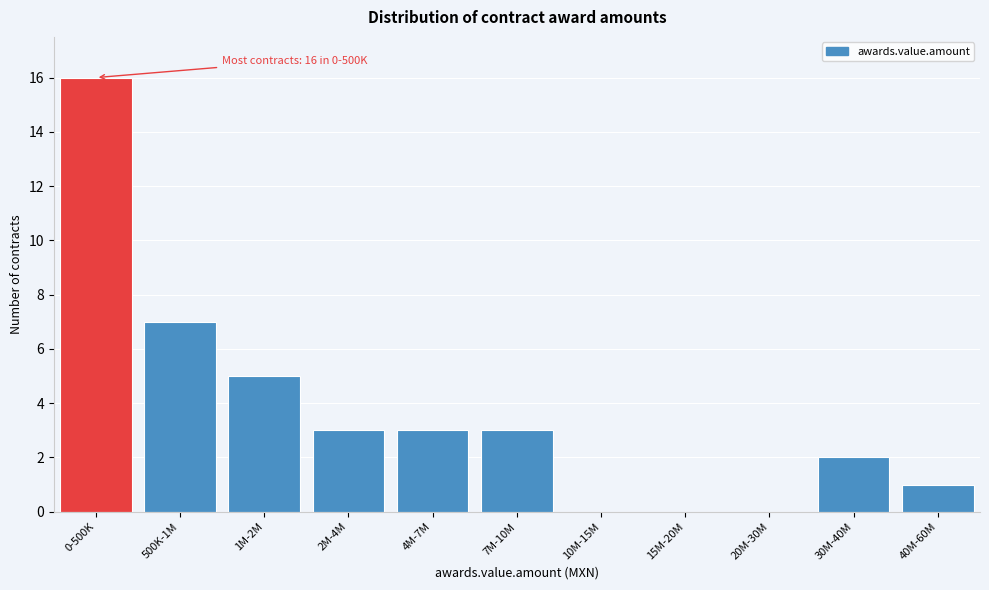

Reading right to left, extract all data points from this chart.

40M-60M=1	30M-40M=2	20M-30M=0	15M-20M=0	10M-15M=0	7M-10M=3	4M-7M=3	2M-4M=3	1M-2M=5	500K-1M=7	0-500K=16